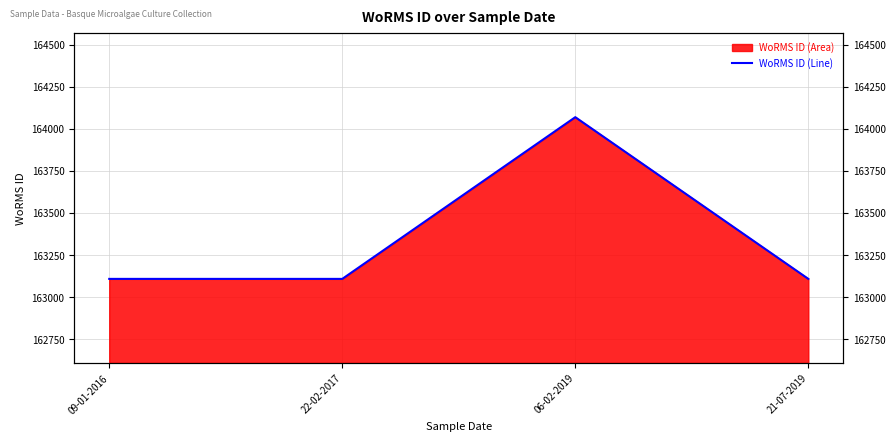

What position from the right is 09-01-2016?

4